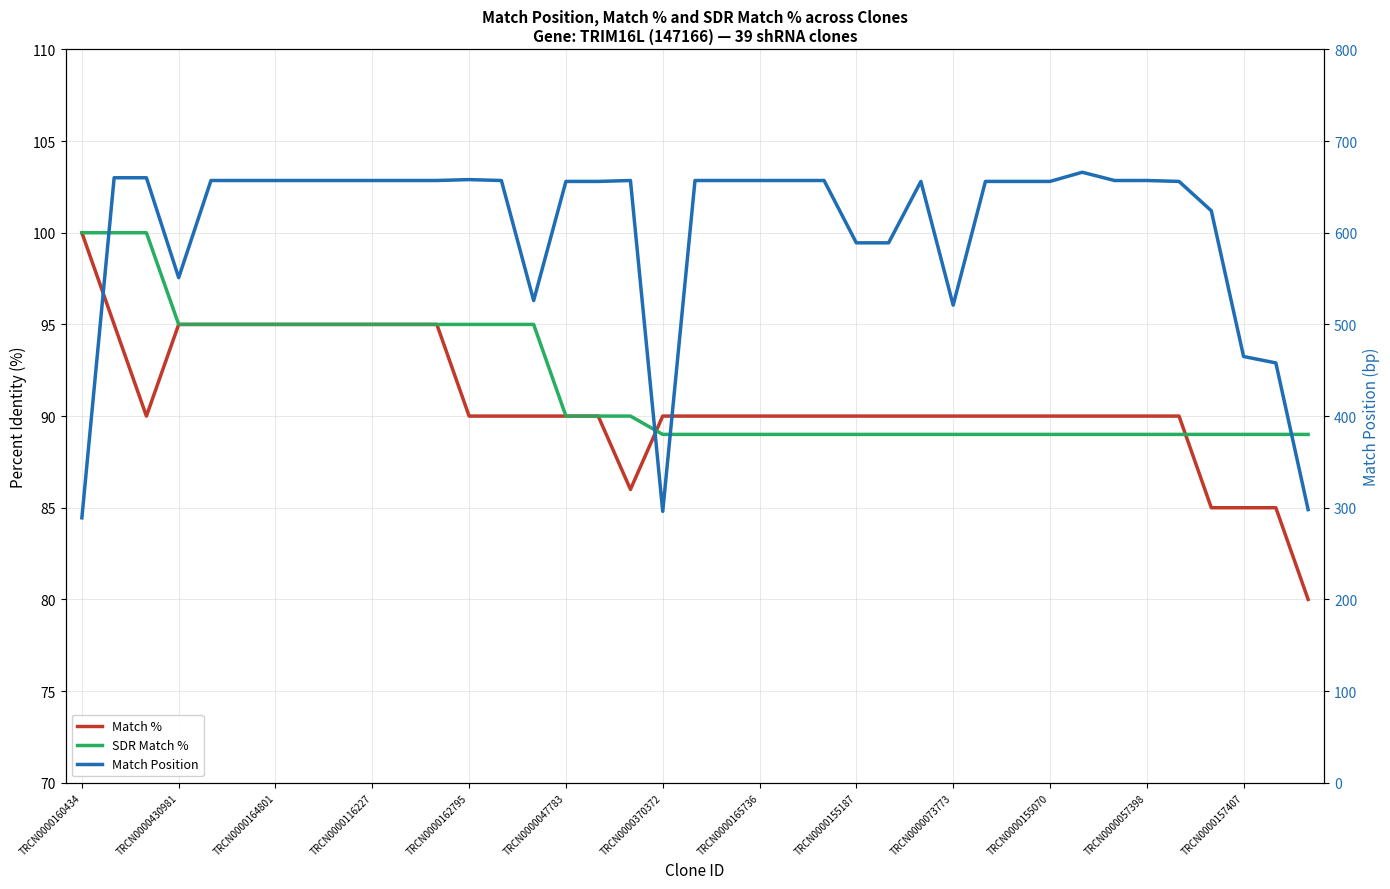

What is the smallest value displayed?

80